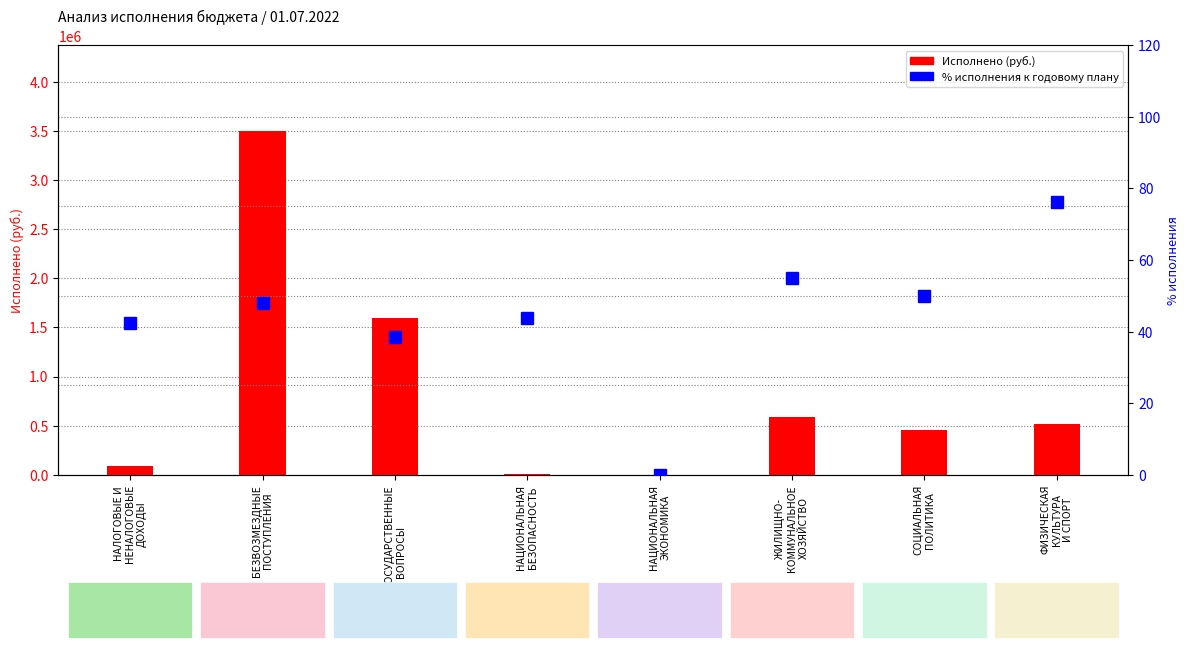

Reading left to right, extract all data points from this chart.

Исполнено: НАЛОГОВЫЕ И
НЕНАЛОГОВЫЕ
ДОХОДЫ=91042.4	БЕЗВОЗМЕЗДНЫЕ
ПОСТУПЛЕНИЯ=3495772.2	ОБЩЕГОСУДАРСТВЕННЫЕ
ВОПРОСЫ=1597576.1	НАЦИОНАЛЬНАЯ
БЕЗОПАСНОСТЬ=7800.0	НАЦИОНАЛЬНАЯ
ЭКОНОМИКА=0.0	ЖИЛИЩНО-
КОММУНАЛЬНОЕ
ХОЗЯЙСТВО=583257.6	СОЦИАЛЬНАЯ
ПОЛИТИКА=460057.1	ФИЗИЧЕСКАЯ
КУЛЬТУРА
И СПОРТ=513600.0
% исполнения: НАЛОГОВЫЕ И
НЕНАЛОГОВЫЕ
ДОХОДЫ=42.4	БЕЗВОЗМЕЗДНЫЕ
ПОСТУПЛЕНИЯ=48.1	ОБЩЕГОСУДАРСТВЕННЫЕ
ВОПРОСЫ=38.6	НАЦИОНАЛЬНАЯ
БЕЗОПАСНОСТЬ=43.8	НАЦИОНАЛЬНАЯ
ЭКОНОМИКА=0.0	ЖИЛИЩНО-
КОММУНАЛЬНОЕ
ХОЗЯЙСТВО=55.1	СОЦИАЛЬНАЯ
ПОЛИТИКА=50.0	ФИЗИЧЕСКАЯ
КУЛЬТУРА
И СПОРТ=76.3